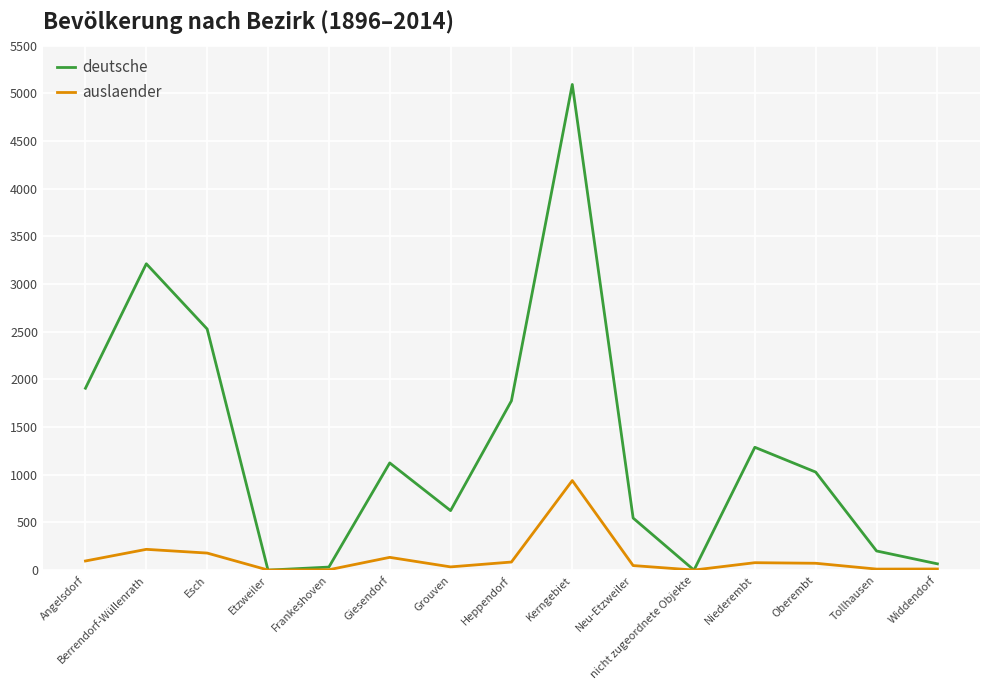

Where do deutsche and auslaender first cross each other?

Esch and Etzweiler